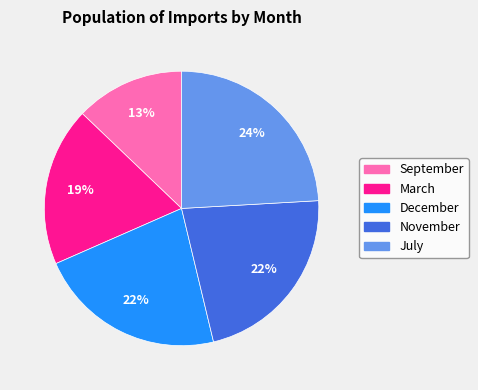

What is the smallest slice in the pie chart?

September